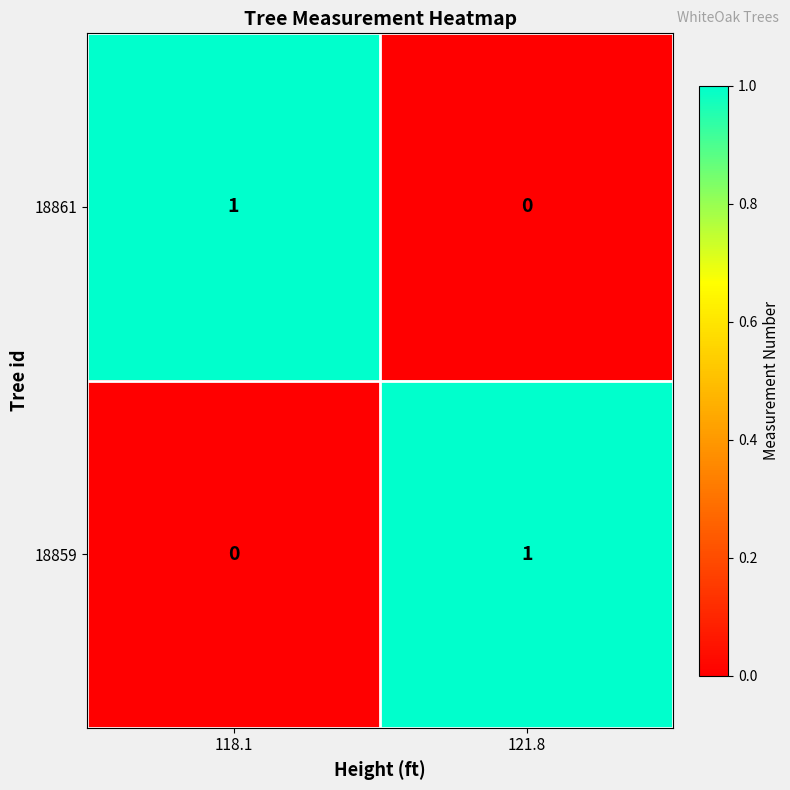

The 18861 series shows 0 at 121.8. True or false?

True